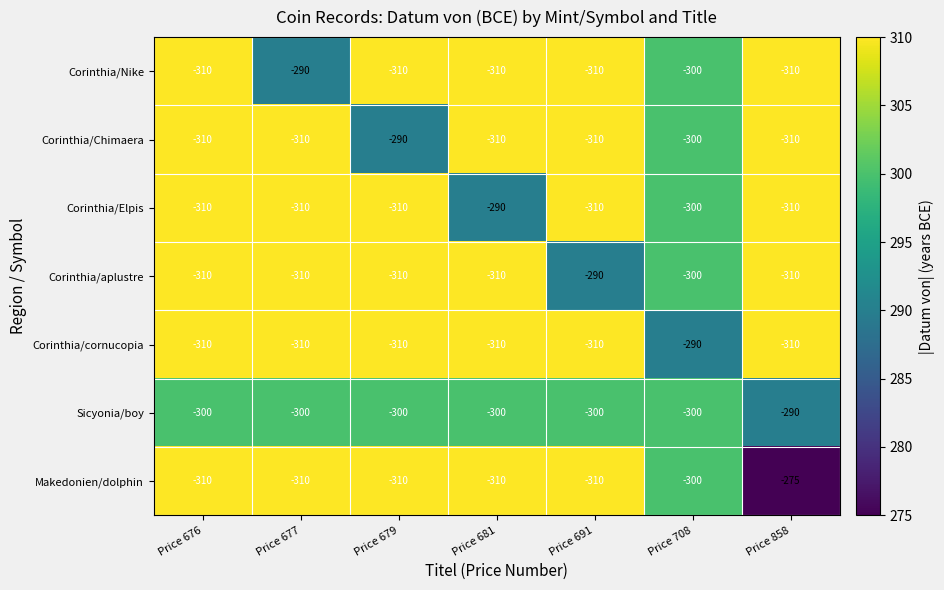

What is the average value of the Corinthia/aplustre series?

-306